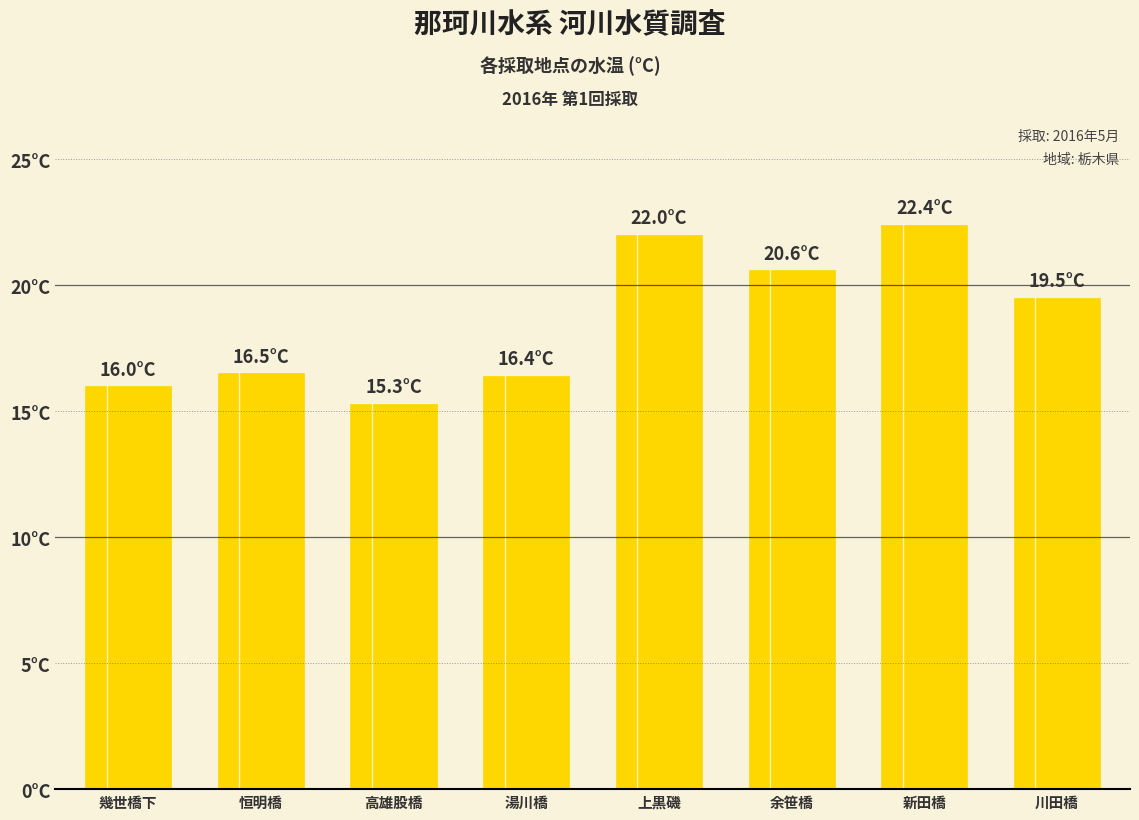

What is the label of the 1st bar from the right?

川田橋